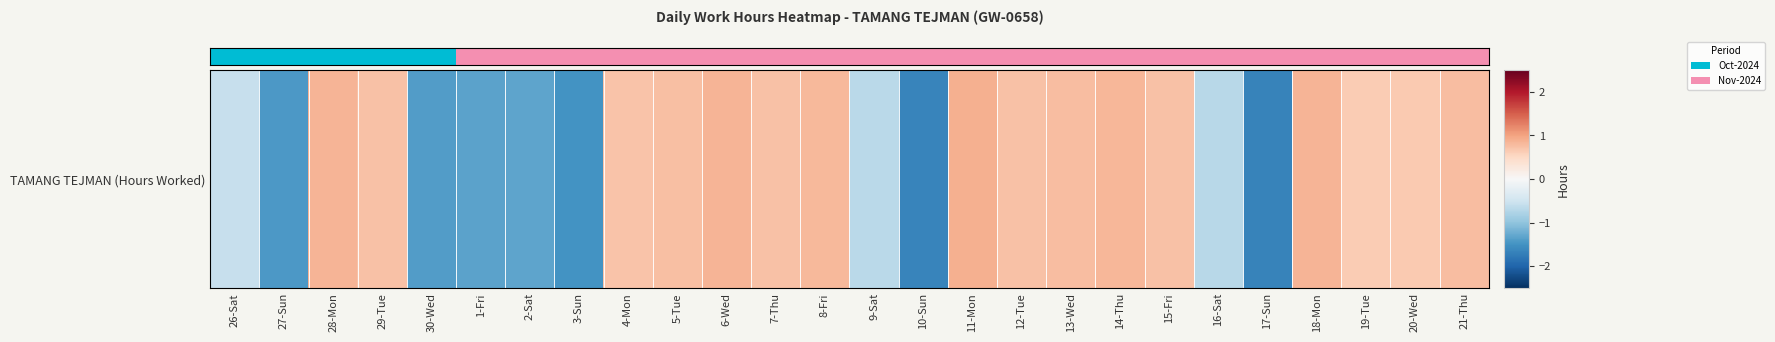

How many positive values are there?

21